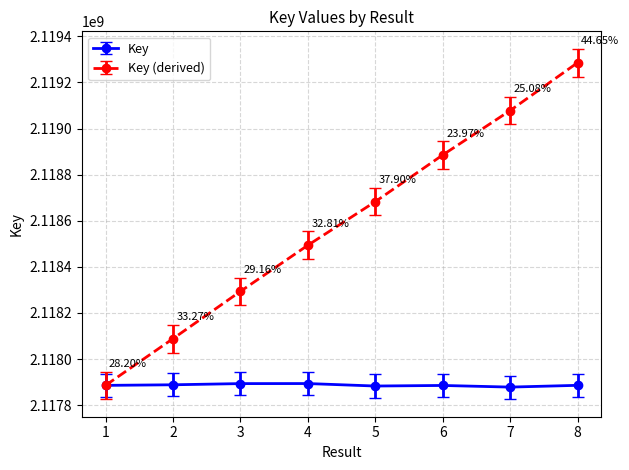

True or false: Key (derived) has more than 0 interior local peaks.

False